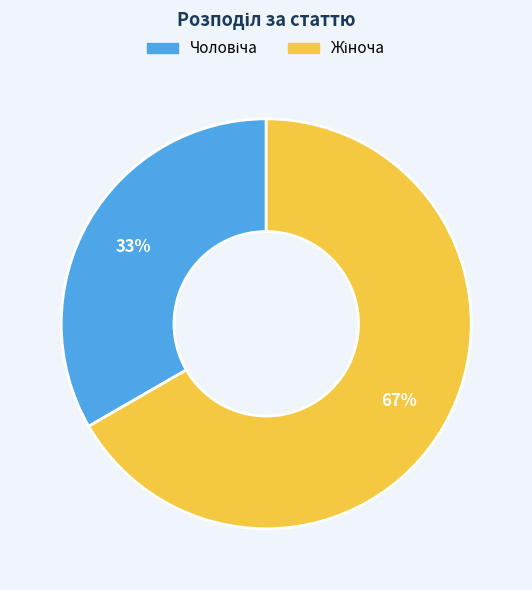

To the nearest percent, what is the average slice percentage?

50%